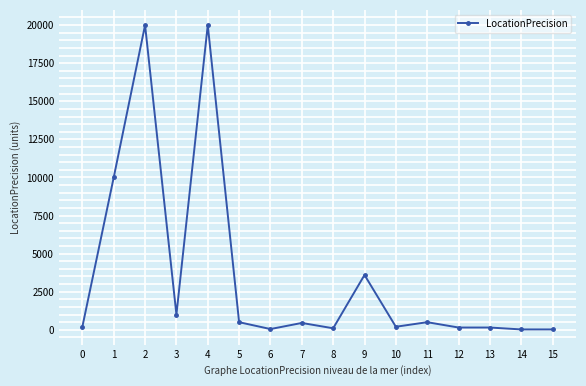

Does the chart display data point markers on the line(s)?

Yes